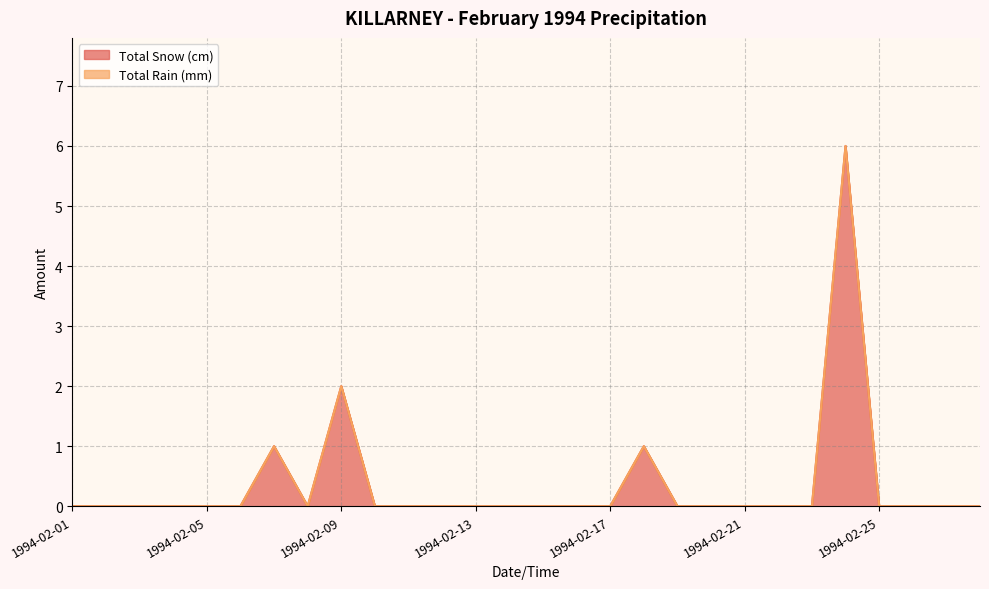

Reading left to right, extract all data points from this chart.

0	0	0	0	0	0	1	0	2	0	0	0	0	0	0	0	0	1	0	0	0	0	0	6	0	0	0	0